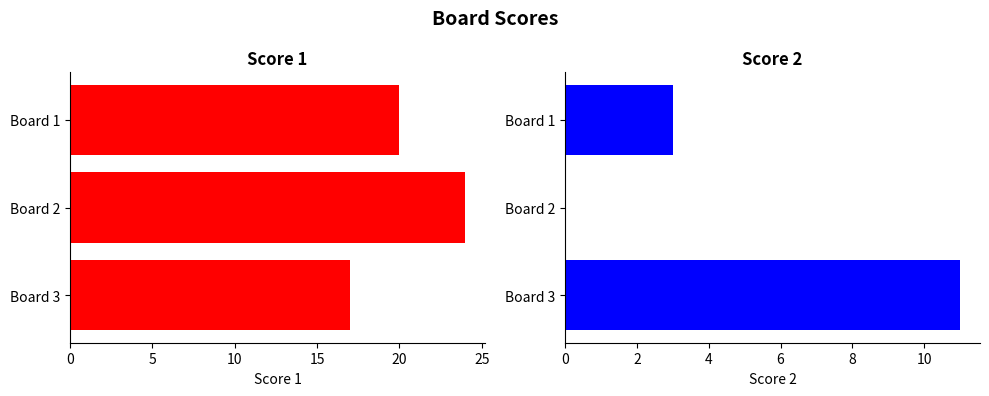

True or false: Score 1 has a value of 17 at Board 3.

True